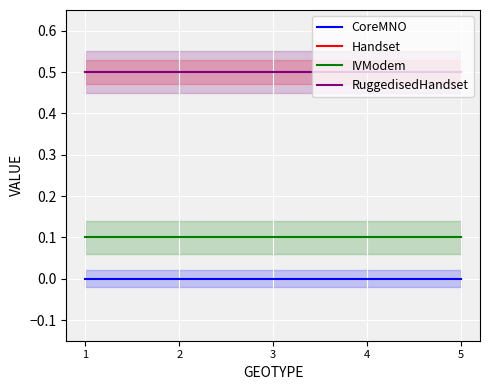

What is the difference between the highest and lowest values at 3?

0.5